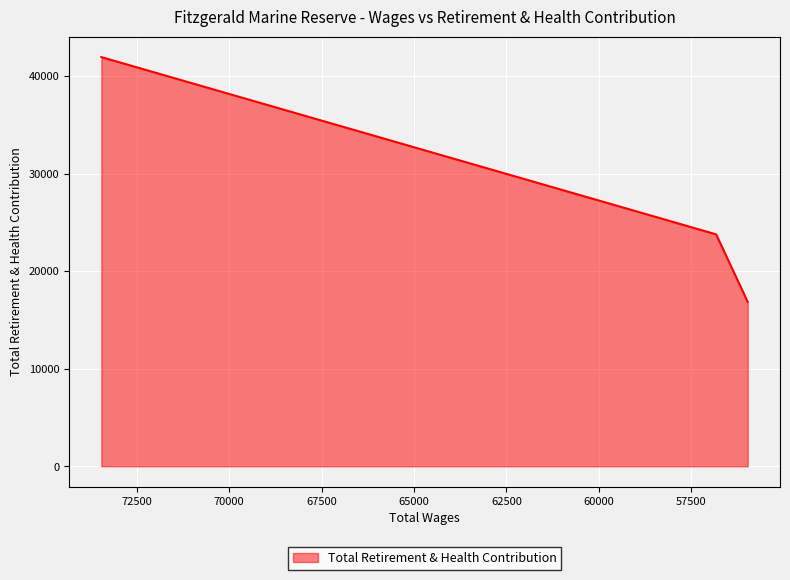

What is the difference between the maximum and minimum values?

25087